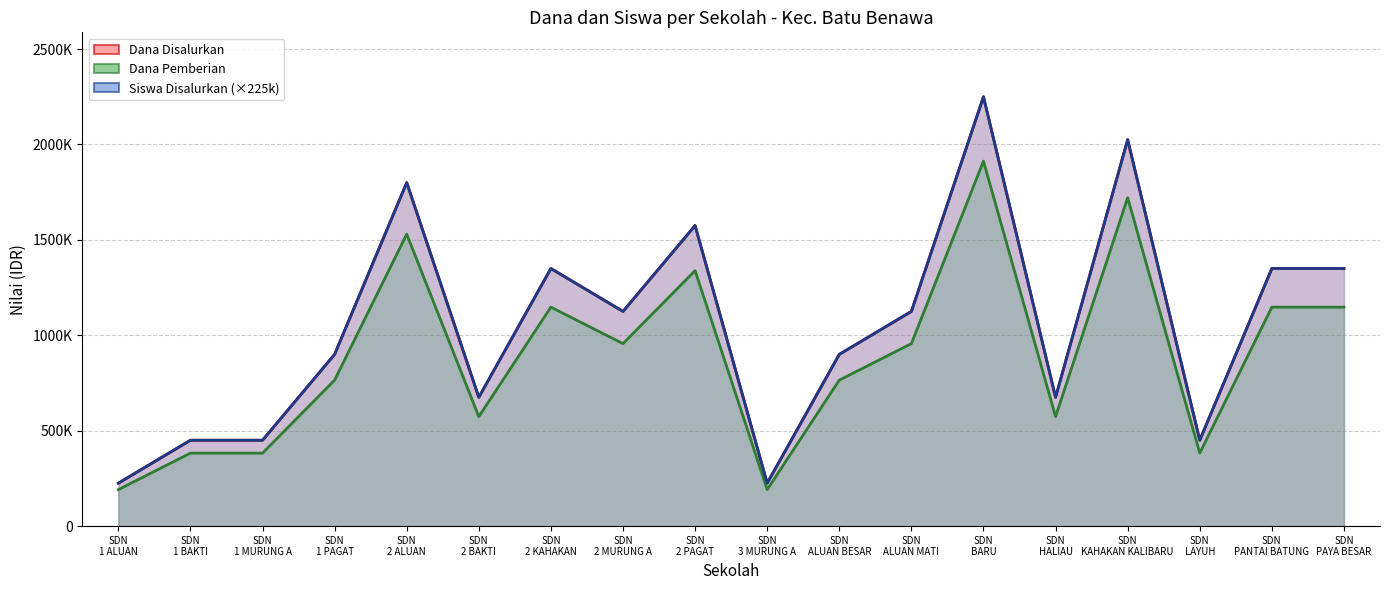

Rank the series by their maximum value, from highest to lowest.

Dana Disalurkan, Siswa Disalurkan, Dana Pemberian